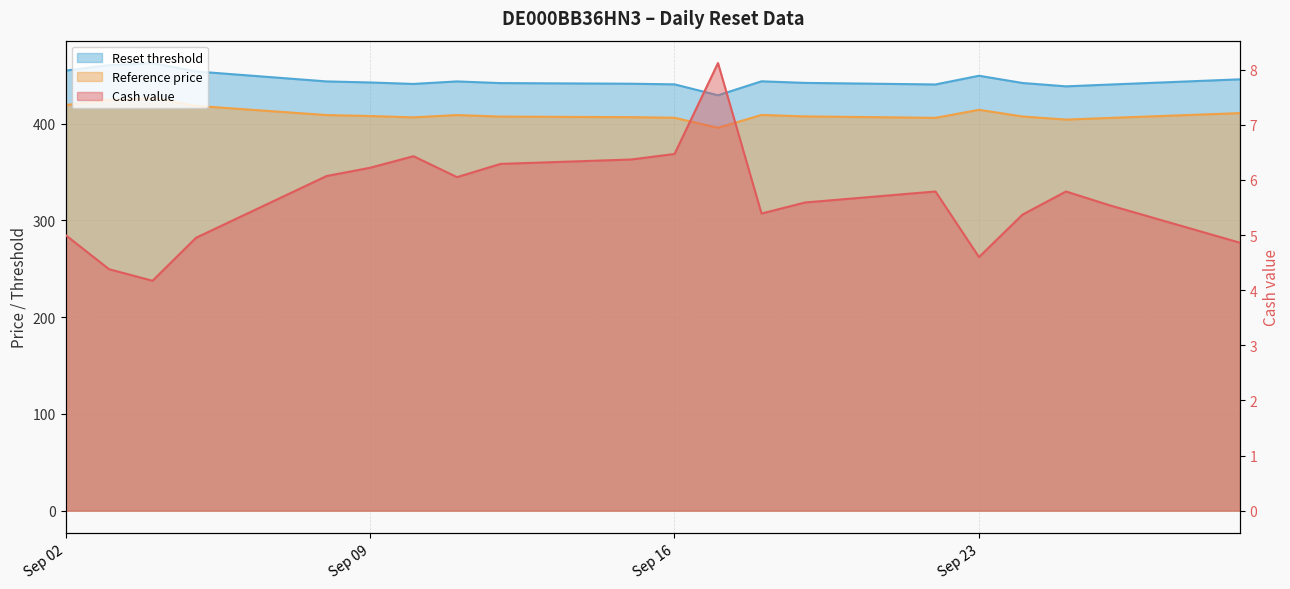

At how many categories does at least one series exceed 216?

20